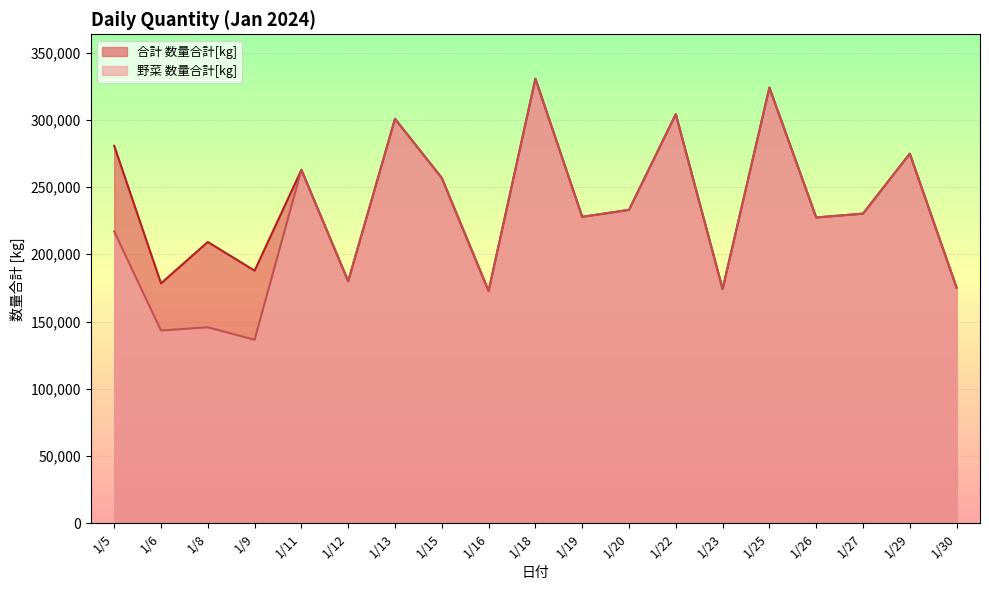

What is the sum of the 合計 数量合計[kg] values at 1/18 and 1/9?

518330